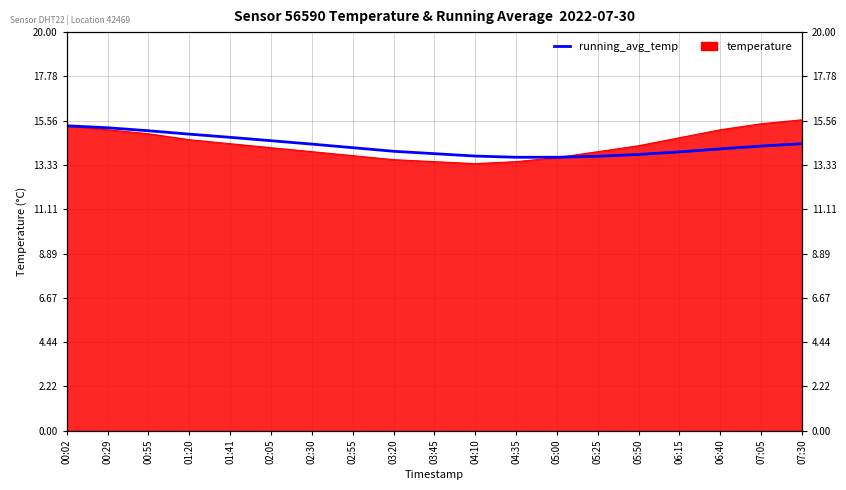

What is the label of the 14th point from the left?

05:25